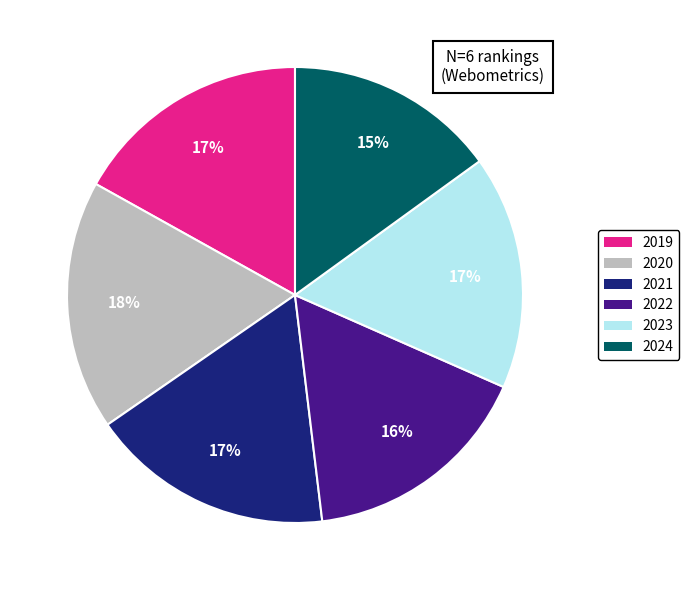

How many segments does this pie chart have?

6